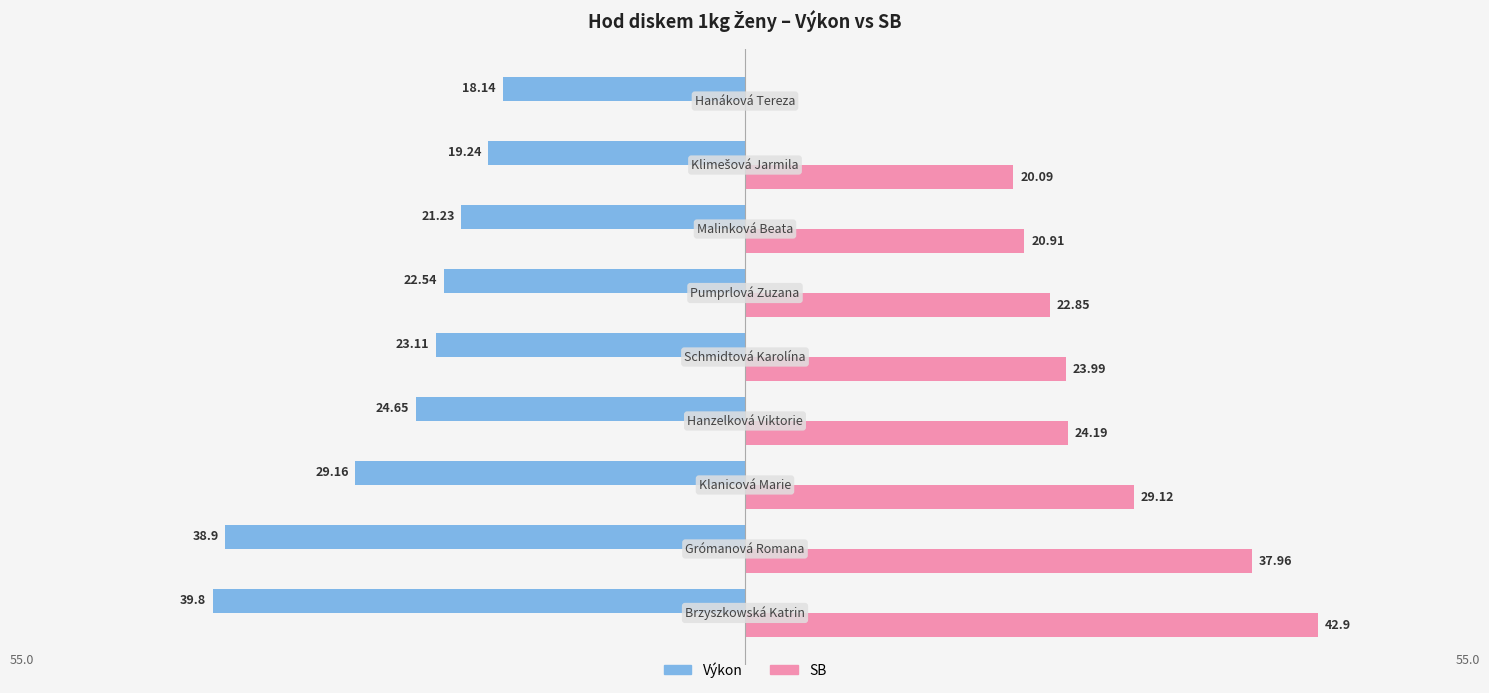

What are all the series names shown in the legend?

Výkon, SB